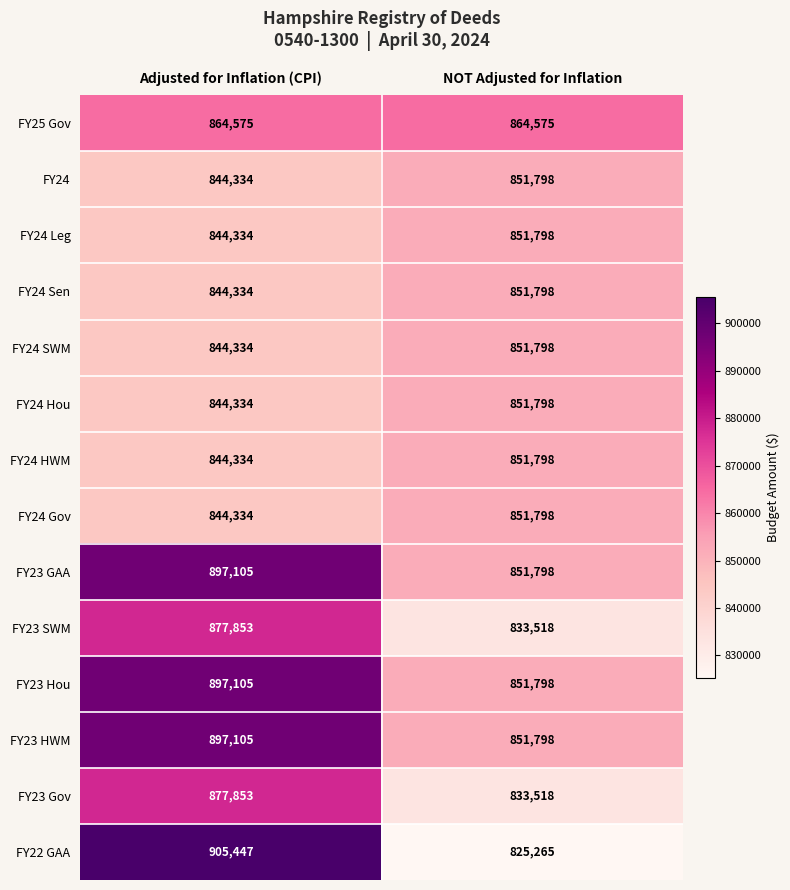

What is the total value across all series at Adjusted for Inflation (CPI)?

12127381